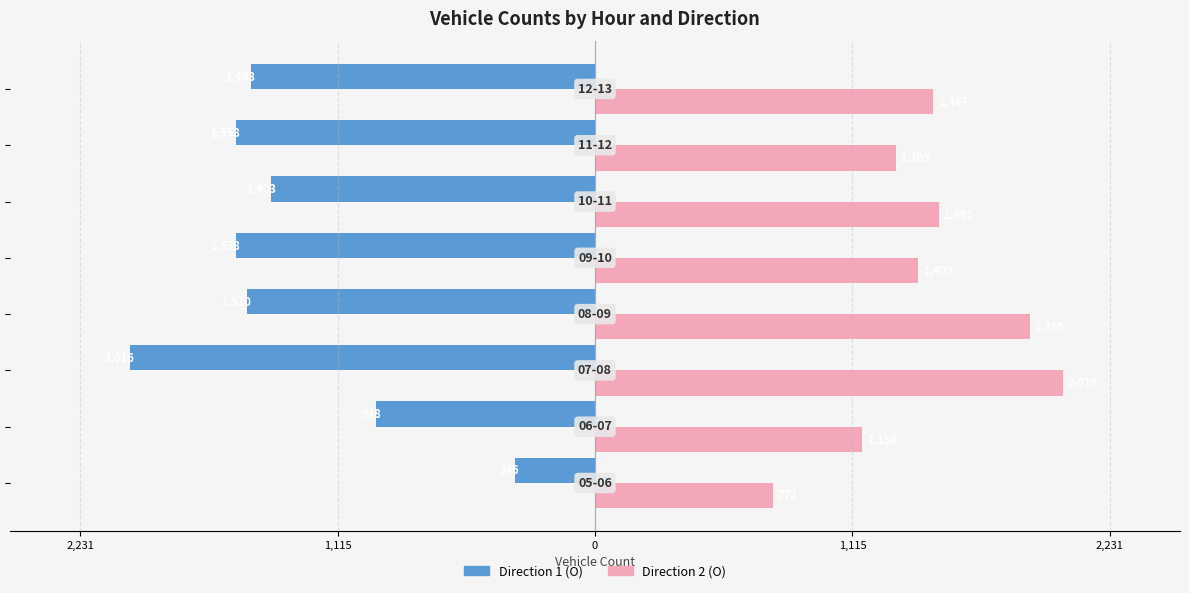

What are all the series names shown in the legend?

Direction 1 (O), Direction 2 (O)